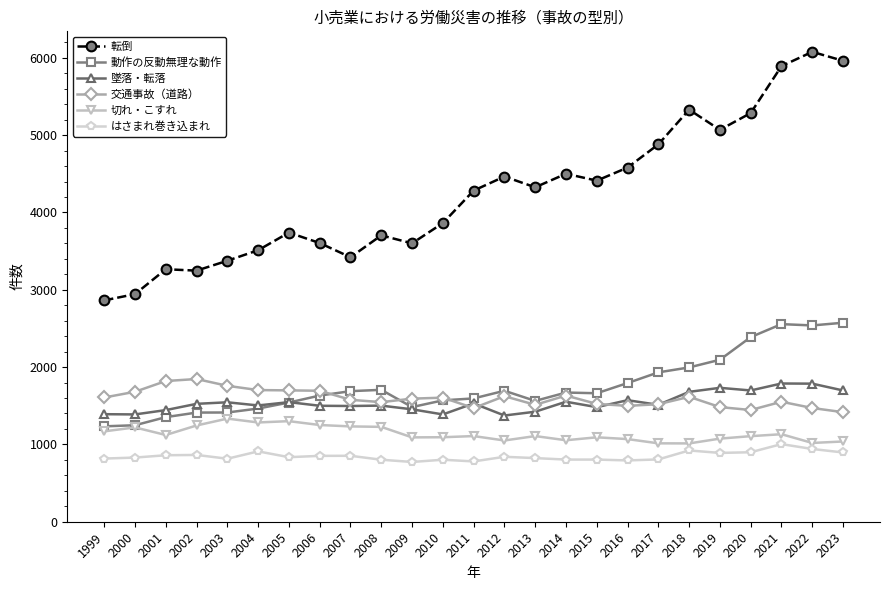

True or false: 動作の反動無理な動作 has more than 0 interior local peaks.

True